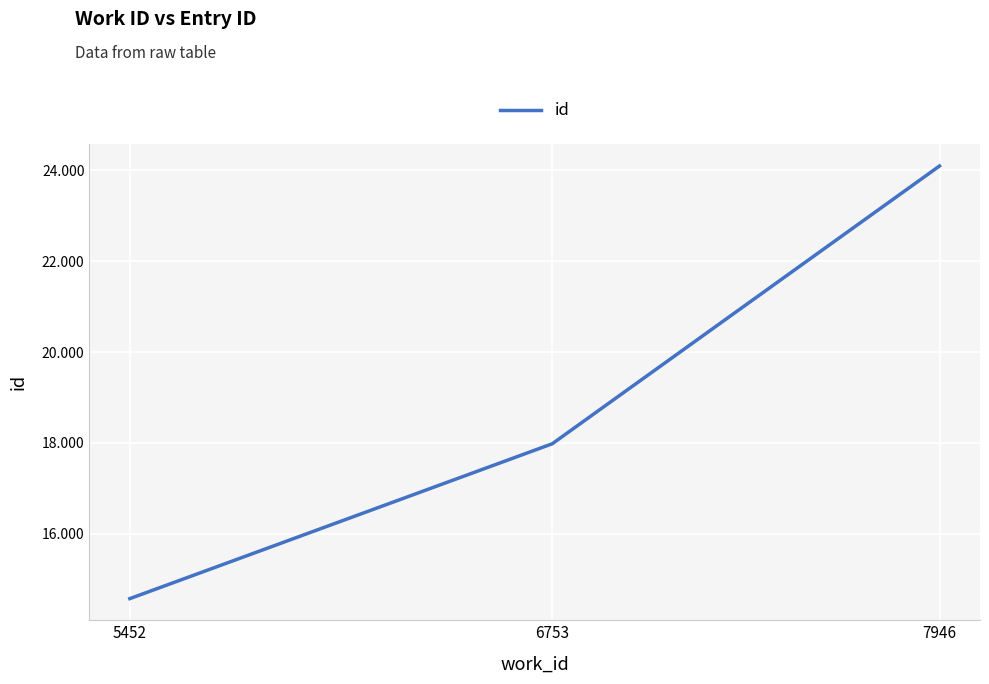

What is the maximum value shown in the chart?

24094